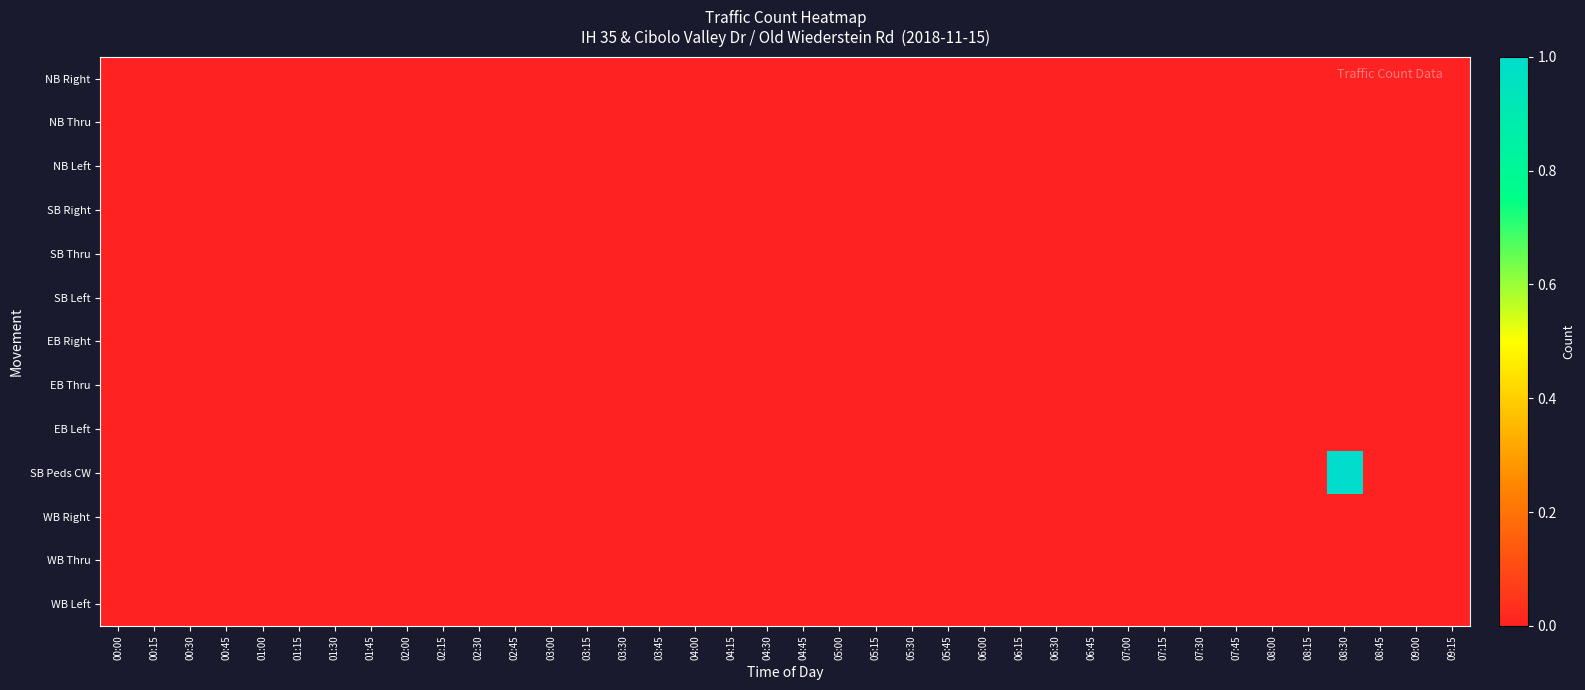

Reading left to right, transcribe all the data shown in this chart.

NB Right: 00:00=0	00:15=0	00:30=0	00:45=0	01:00=0	01:15=0	01:30=0	01:45=0	02:00=0	02:15=0	02:30=0	02:45=0	03:00=0	03:15=0	03:30=0	03:45=0	04:00=0	04:15=0	04:30=0	04:45=0	05:00=0	05:15=0	05:30=0	05:45=0	06:00=0	06:15=0	06:30=0	06:45=0	07:00=0	07:15=0	07:30=0	07:45=0	08:00=0	08:15=0	08:30=0	08:45=0	09:00=0	09:15=0
NB Thru: 00:00=0	00:15=0	00:30=0	00:45=0	01:00=0	01:15=0	01:30=0	01:45=0	02:00=0	02:15=0	02:30=0	02:45=0	03:00=0	03:15=0	03:30=0	03:45=0	04:00=0	04:15=0	04:30=0	04:45=0	05:00=0	05:15=0	05:30=0	05:45=0	06:00=0	06:15=0	06:30=0	06:45=0	07:00=0	07:15=0	07:30=0	07:45=0	08:00=0	08:15=0	08:30=0	08:45=0	09:00=0	09:15=0
NB Left: 00:00=0	00:15=0	00:30=0	00:45=0	01:00=0	01:15=0	01:30=0	01:45=0	02:00=0	02:15=0	02:30=0	02:45=0	03:00=0	03:15=0	03:30=0	03:45=0	04:00=0	04:15=0	04:30=0	04:45=0	05:00=0	05:15=0	05:30=0	05:45=0	06:00=0	06:15=0	06:30=0	06:45=0	07:00=0	07:15=0	07:30=0	07:45=0	08:00=0	08:15=0	08:30=0	08:45=0	09:00=0	09:15=0
SB Right: 00:00=0	00:15=0	00:30=0	00:45=0	01:00=0	01:15=0	01:30=0	01:45=0	02:00=0	02:15=0	02:30=0	02:45=0	03:00=0	03:15=0	03:30=0	03:45=0	04:00=0	04:15=0	04:30=0	04:45=0	05:00=0	05:15=0	05:30=0	05:45=0	06:00=0	06:15=0	06:30=0	06:45=0	07:00=0	07:15=0	07:30=0	07:45=0	08:00=0	08:15=0	08:30=0	08:45=0	09:00=0	09:15=0
SB Thru: 00:00=0	00:15=0	00:30=0	00:45=0	01:00=0	01:15=0	01:30=0	01:45=0	02:00=0	02:15=0	02:30=0	02:45=0	03:00=0	03:15=0	03:30=0	03:45=0	04:00=0	04:15=0	04:30=0	04:45=0	05:00=0	05:15=0	05:30=0	05:45=0	06:00=0	06:15=0	06:30=0	06:45=0	07:00=0	07:15=0	07:30=0	07:45=0	08:00=0	08:15=0	08:30=0	08:45=0	09:00=0	09:15=0
SB Left: 00:00=0	00:15=0	00:30=0	00:45=0	01:00=0	01:15=0	01:30=0	01:45=0	02:00=0	02:15=0	02:30=0	02:45=0	03:00=0	03:15=0	03:30=0	03:45=0	04:00=0	04:15=0	04:30=0	04:45=0	05:00=0	05:15=0	05:30=0	05:45=0	06:00=0	06:15=0	06:30=0	06:45=0	07:00=0	07:15=0	07:30=0	07:45=0	08:00=0	08:15=0	08:30=0	08:45=0	09:00=0	09:15=0
EB Right: 00:00=0	00:15=0	00:30=0	00:45=0	01:00=0	01:15=0	01:30=0	01:45=0	02:00=0	02:15=0	02:30=0	02:45=0	03:00=0	03:15=0	03:30=0	03:45=0	04:00=0	04:15=0	04:30=0	04:45=0	05:00=0	05:15=0	05:30=0	05:45=0	06:00=0	06:15=0	06:30=0	06:45=0	07:00=0	07:15=0	07:30=0	07:45=0	08:00=0	08:15=0	08:30=0	08:45=0	09:00=0	09:15=0
EB Thru: 00:00=0	00:15=0	00:30=0	00:45=0	01:00=0	01:15=0	01:30=0	01:45=0	02:00=0	02:15=0	02:30=0	02:45=0	03:00=0	03:15=0	03:30=0	03:45=0	04:00=0	04:15=0	04:30=0	04:45=0	05:00=0	05:15=0	05:30=0	05:45=0	06:00=0	06:15=0	06:30=0	06:45=0	07:00=0	07:15=0	07:30=0	07:45=0	08:00=0	08:15=0	08:30=0	08:45=0	09:00=0	09:15=0
EB Left: 00:00=0	00:15=0	00:30=0	00:45=0	01:00=0	01:15=0	01:30=0	01:45=0	02:00=0	02:15=0	02:30=0	02:45=0	03:00=0	03:15=0	03:30=0	03:45=0	04:00=0	04:15=0	04:30=0	04:45=0	05:00=0	05:15=0	05:30=0	05:45=0	06:00=0	06:15=0	06:30=0	06:45=0	07:00=0	07:15=0	07:30=0	07:45=0	08:00=0	08:15=0	08:30=0	08:45=0	09:00=0	09:15=0
SB Peds CW: 00:00=0	00:15=0	00:30=0	00:45=0	01:00=0	01:15=0	01:30=0	01:45=0	02:00=0	02:15=0	02:30=0	02:45=0	03:00=0	03:15=0	03:30=0	03:45=0	04:00=0	04:15=0	04:30=0	04:45=0	05:00=0	05:15=0	05:30=0	05:45=0	06:00=0	06:15=0	06:30=0	06:45=0	07:00=0	07:15=0	07:30=0	07:45=0	08:00=0	08:15=0	08:30=1	08:45=0	09:00=0	09:15=0
WB Right: 00:00=0	00:15=0	00:30=0	00:45=0	01:00=0	01:15=0	01:30=0	01:45=0	02:00=0	02:15=0	02:30=0	02:45=0	03:00=0	03:15=0	03:30=0	03:45=0	04:00=0	04:15=0	04:30=0	04:45=0	05:00=0	05:15=0	05:30=0	05:45=0	06:00=0	06:15=0	06:30=0	06:45=0	07:00=0	07:15=0	07:30=0	07:45=0	08:00=0	08:15=0	08:30=0	08:45=0	09:00=0	09:15=0
WB Thru: 00:00=0	00:15=0	00:30=0	00:45=0	01:00=0	01:15=0	01:30=0	01:45=0	02:00=0	02:15=0	02:30=0	02:45=0	03:00=0	03:15=0	03:30=0	03:45=0	04:00=0	04:15=0	04:30=0	04:45=0	05:00=0	05:15=0	05:30=0	05:45=0	06:00=0	06:15=0	06:30=0	06:45=0	07:00=0	07:15=0	07:30=0	07:45=0	08:00=0	08:15=0	08:30=0	08:45=0	09:00=0	09:15=0
WB Left: 00:00=0	00:15=0	00:30=0	00:45=0	01:00=0	01:15=0	01:30=0	01:45=0	02:00=0	02:15=0	02:30=0	02:45=0	03:00=0	03:15=0	03:30=0	03:45=0	04:00=0	04:15=0	04:30=0	04:45=0	05:00=0	05:15=0	05:30=0	05:45=0	06:00=0	06:15=0	06:30=0	06:45=0	07:00=0	07:15=0	07:30=0	07:45=0	08:00=0	08:15=0	08:30=0	08:45=0	09:00=0	09:15=0